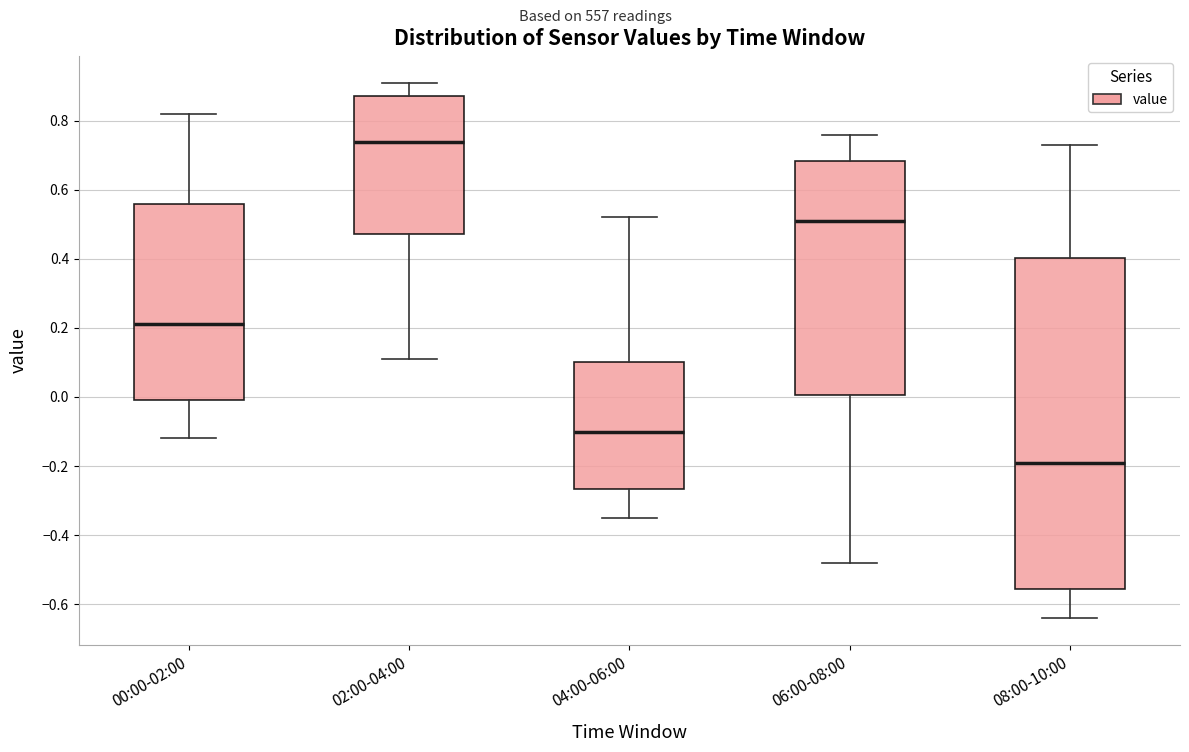

Where does the median line of the box for 02:00-04:00 sit on the y-axis? The values are not printed on the chart, so give them approximately, as read against the axis.

0.74